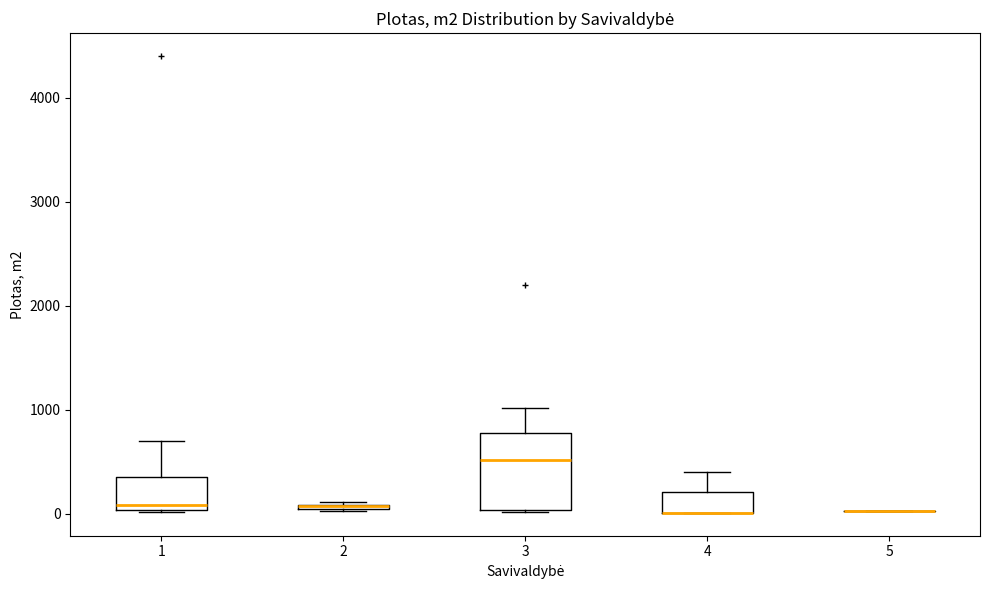

Comparing the boxes themselves (not the whiskers), which one is the tallest?

3